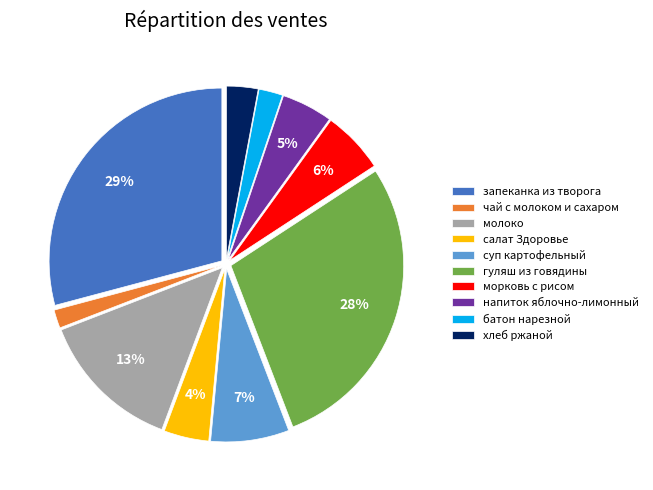

To the nearest percent, what is the difference between the гуляш из говядины and хлеб ржаной slice percentages?

25%